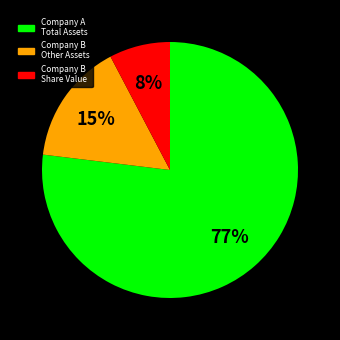

To the nearest percent, what is the average slice percentage?

33%